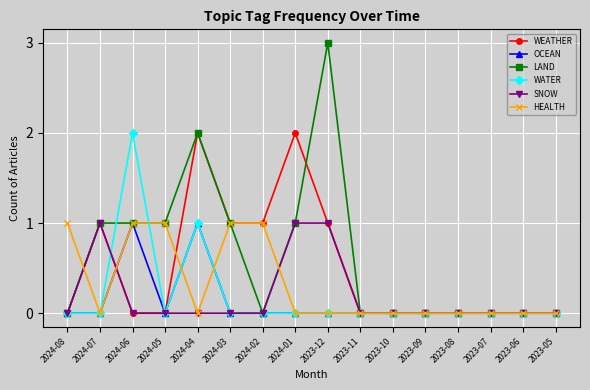

What is the difference between the maximum and second lowest values in the OCEAN series?

1